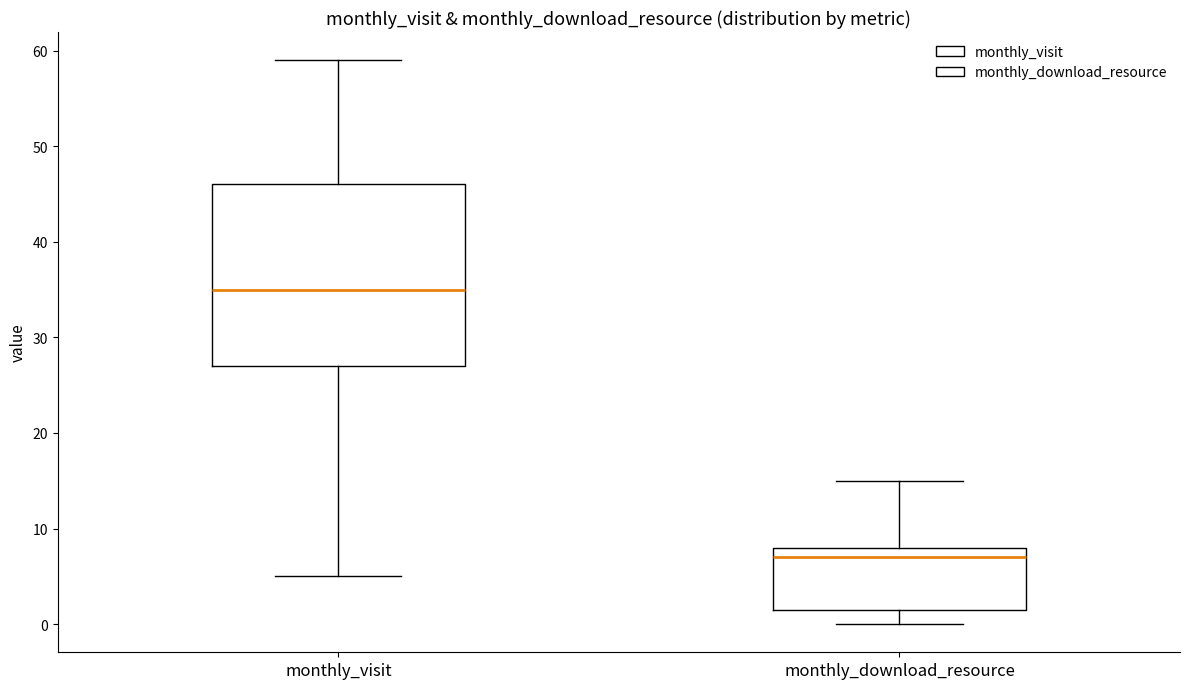

Reading left to right, transcribe this box plot: for each box, give where its median line is, the range the box spans, and where its two whiskers end, as read against the y-axis. The values are not printed on the chart, so give them approximately, as read against the axis.

monthly_visit: median 35, box 27 to 46, whiskers 5 to 59
monthly_download_resource: median 7, box 2 to 8, whiskers 0 to 15